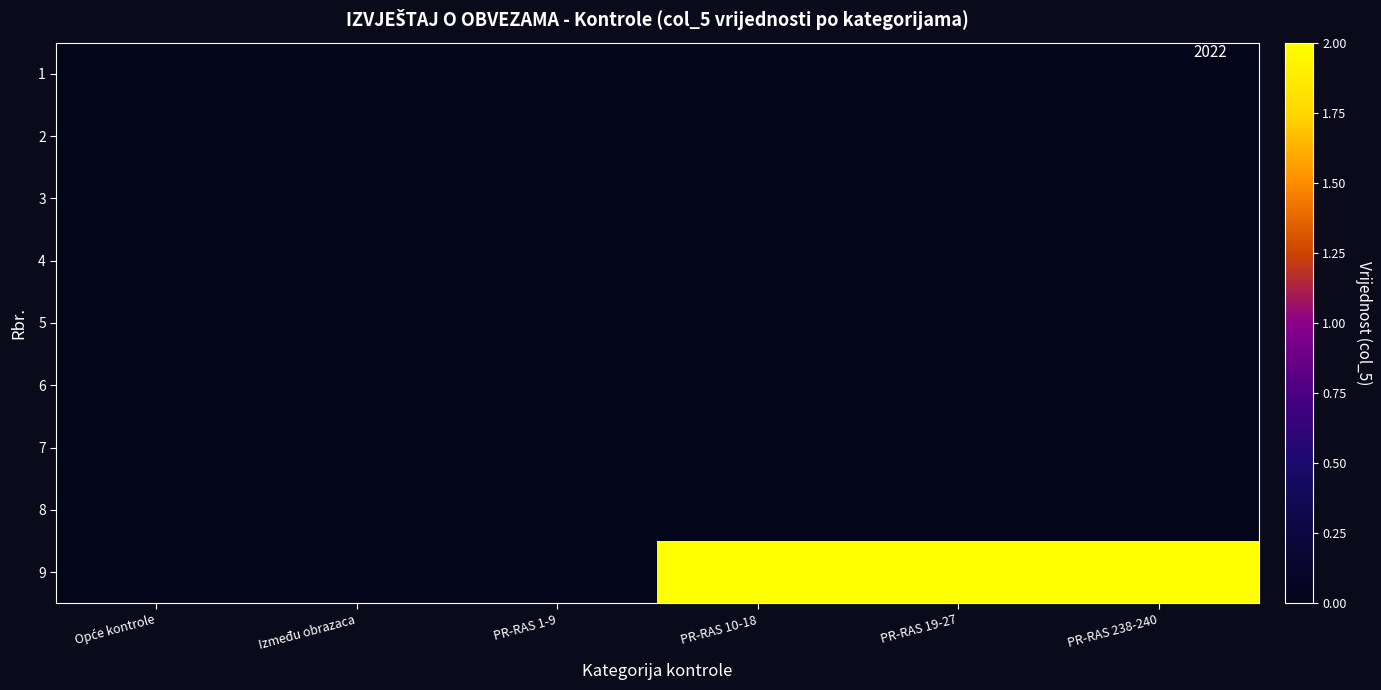

Rank the series by their maximum value, from lowest to highest.

1, 2, 3, 4, 5, 6, 7, 8, 9